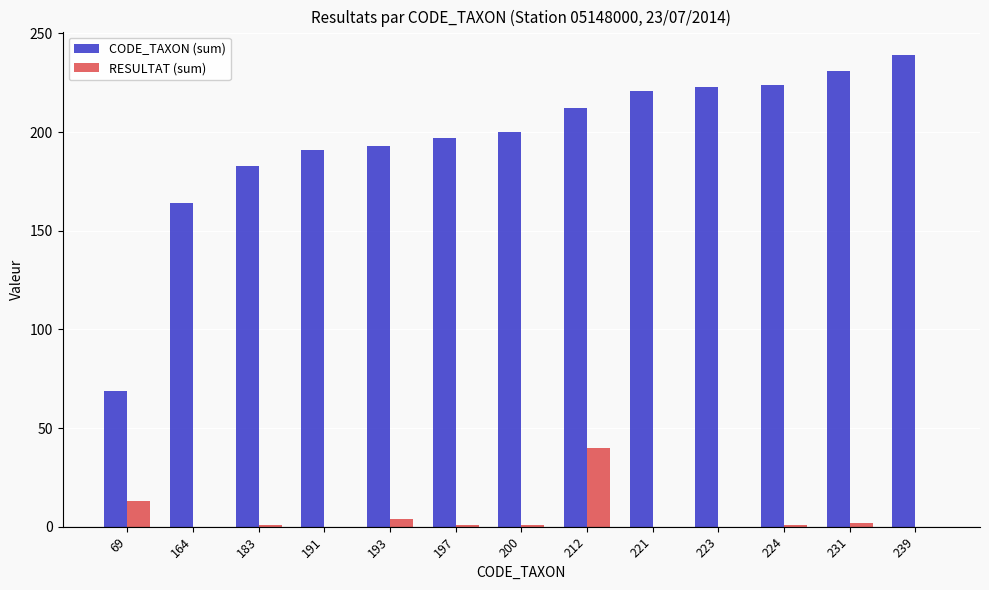

Where is CODE_TAXON (sum) nearest to the value 154?

164